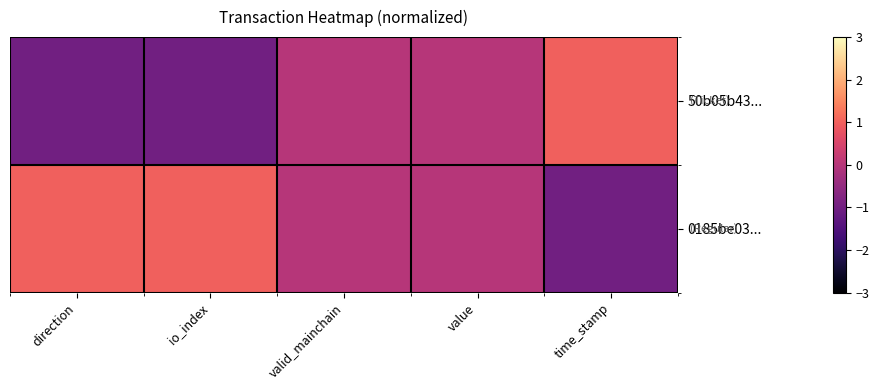

Reading right to left, transcribe all the data shown in this chart.

50b05b43...: time_stamp=1	value=0	valid_mainchain=0	io_index=-1	direction=-1
0185be03...: time_stamp=-1	value=0	valid_mainchain=0	io_index=1	direction=1